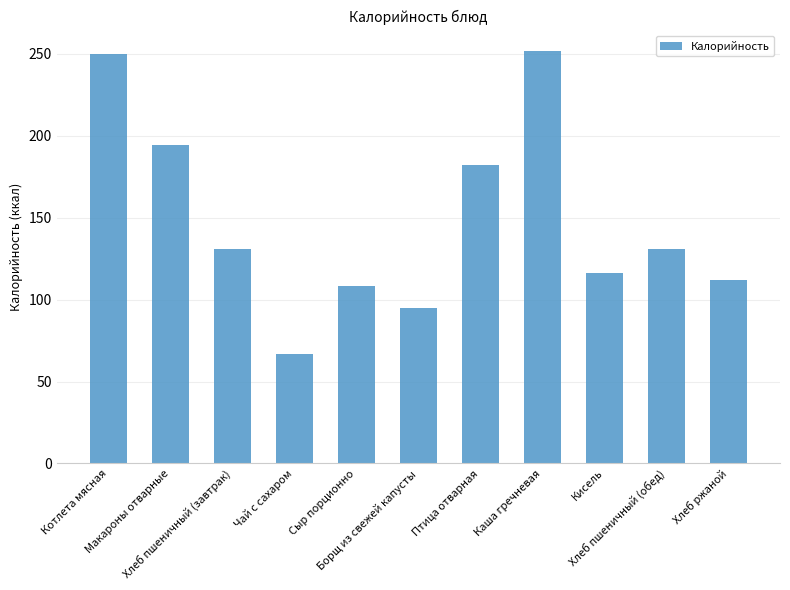

What is the average value?

148.9